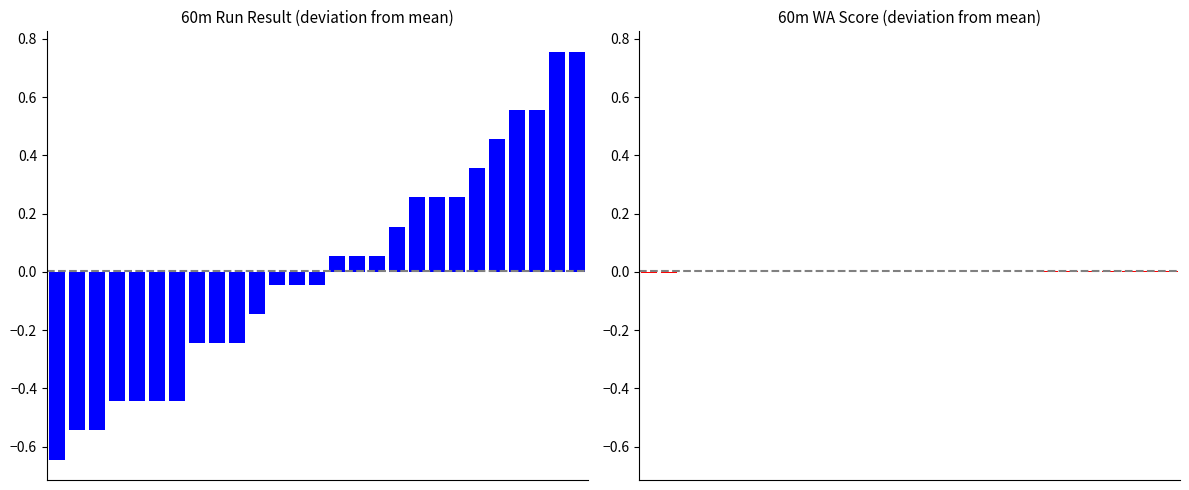

How many categories are shown in the chart?

27